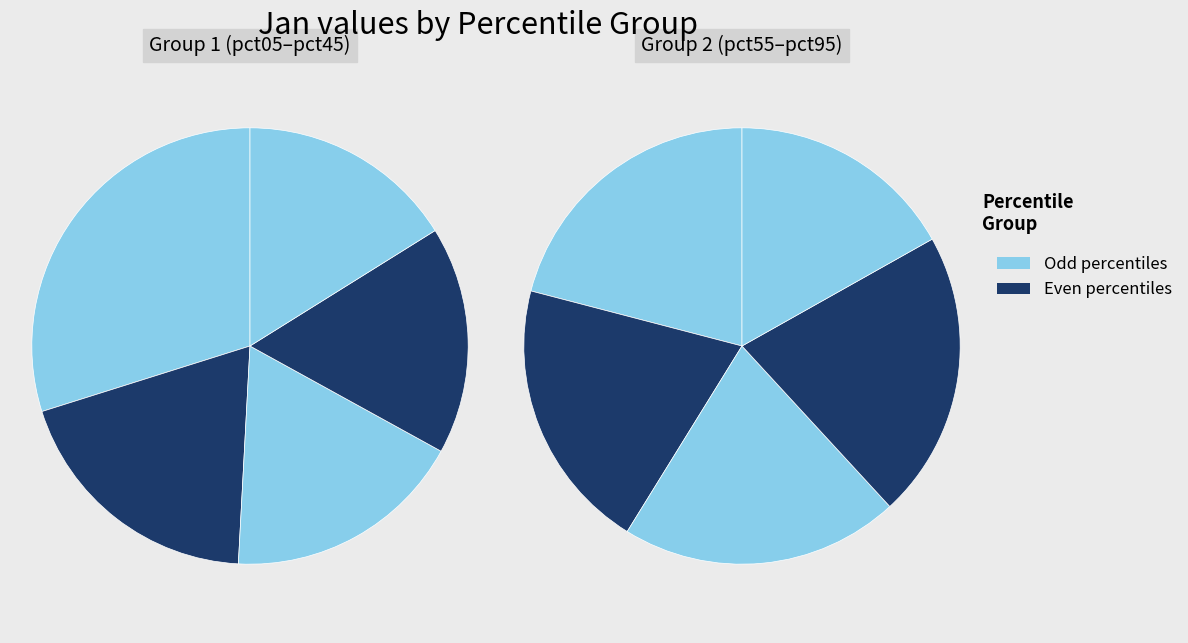

To the nearest percent, what is the combined percentage of pct15 and pct95?

18%